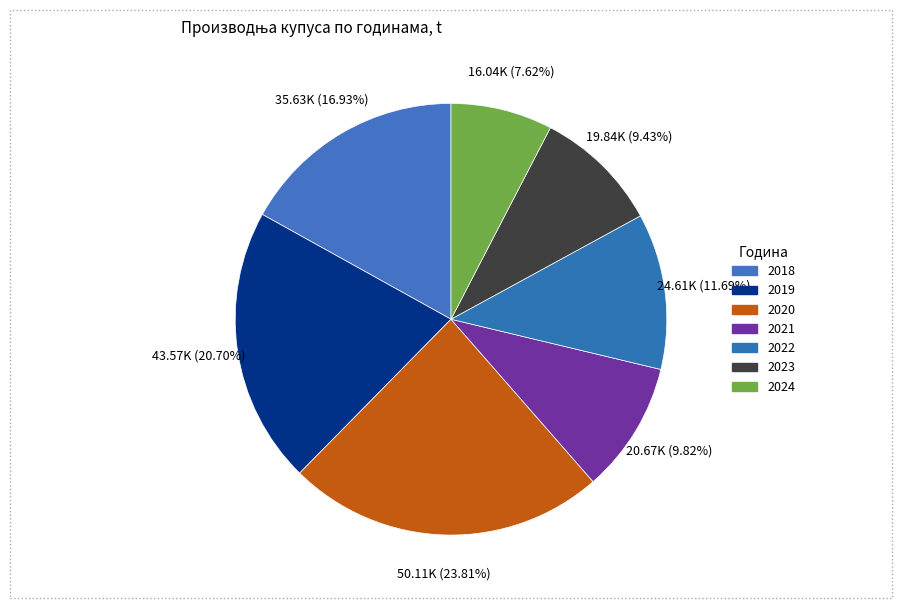

Which has a higher value, 2021 or 2022?

2022